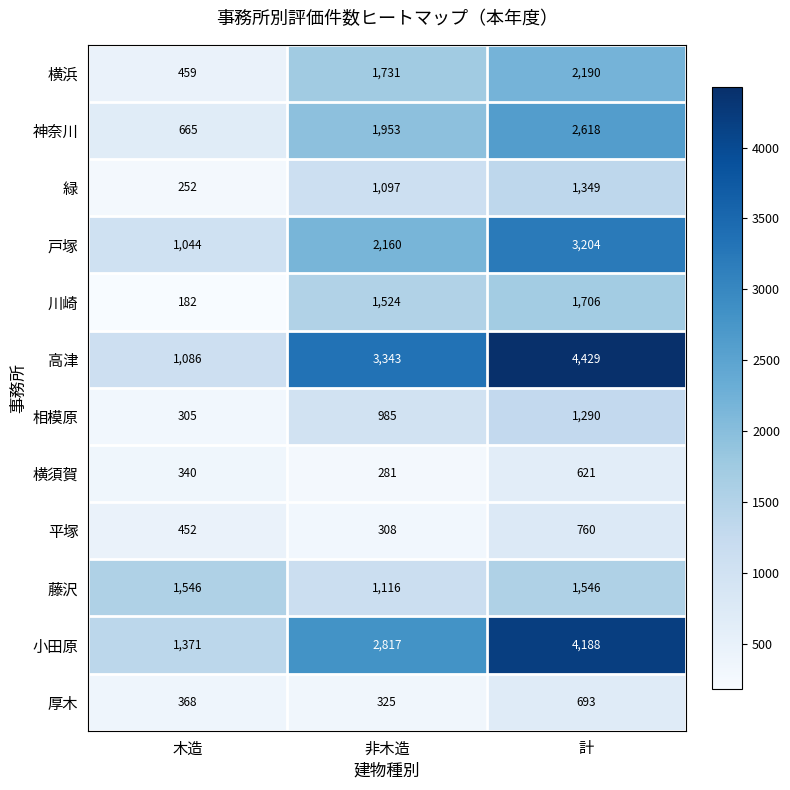

What is the difference between the 緑 values at 計 and 非木造?

252